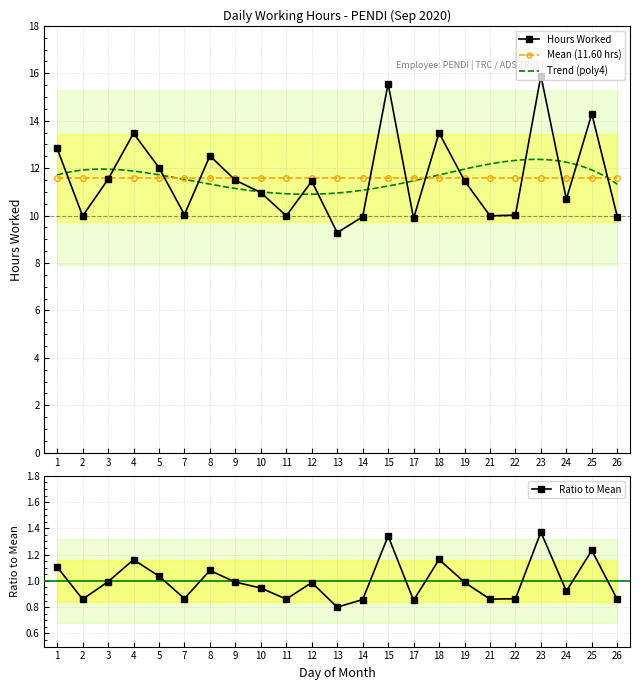

Which label corresponds to the smallest value in the chart?

13